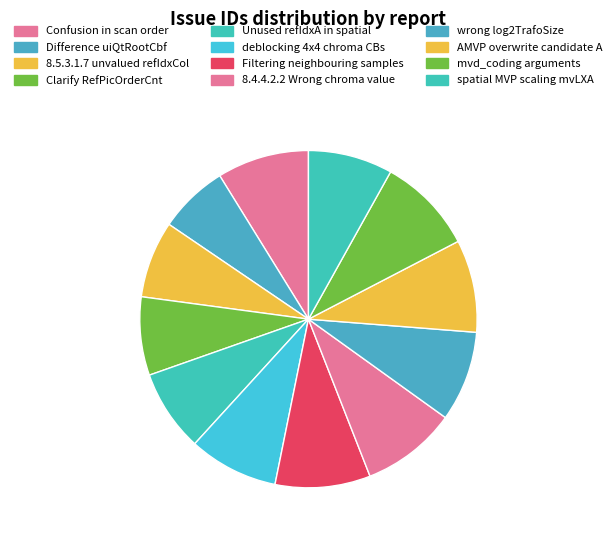

Count the number of slices in the pie.

12